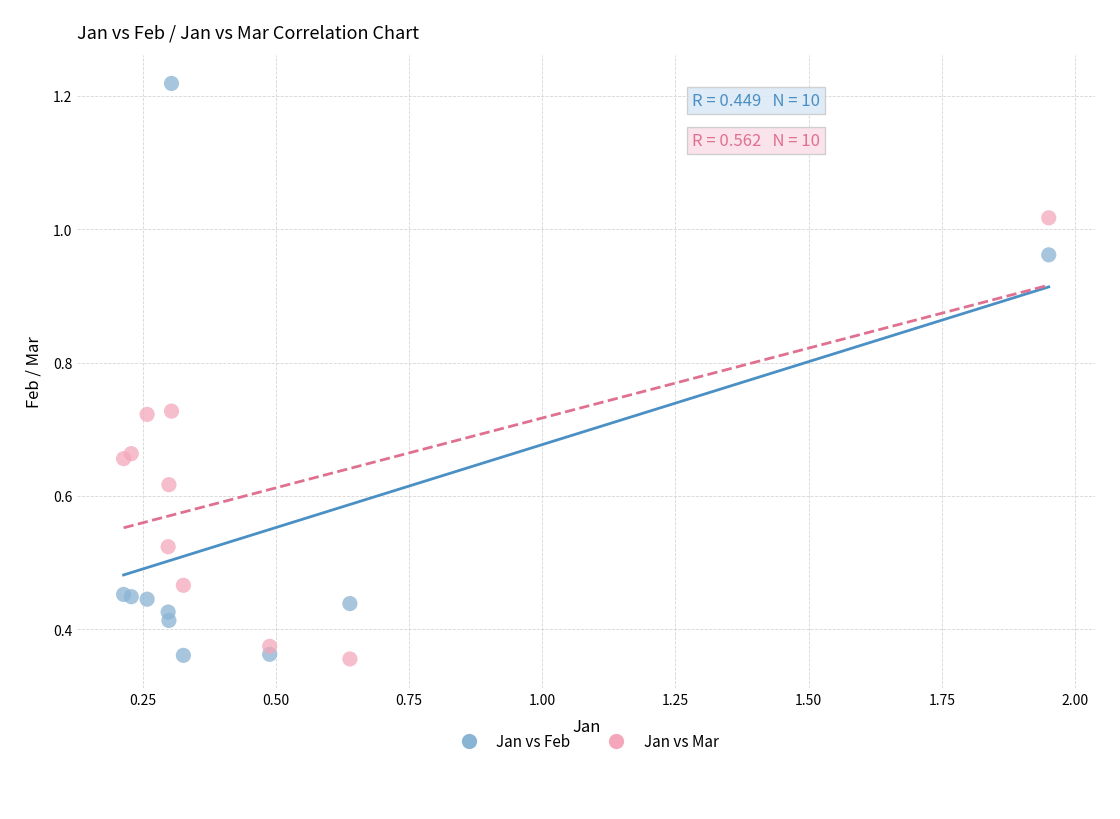

Which series has the largest Y range (max minus min)?

Jan vs Feb